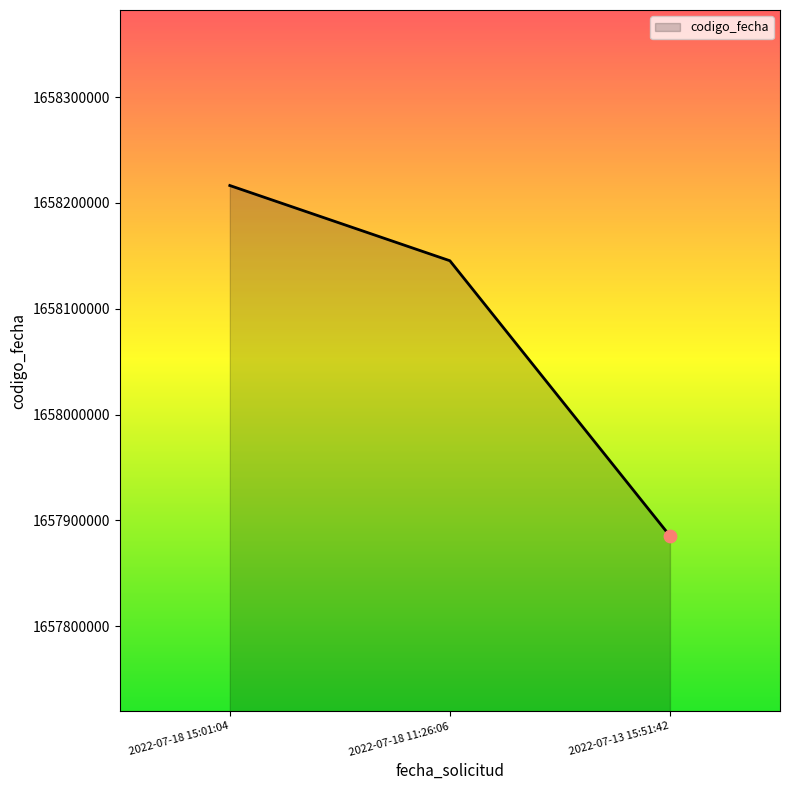

Which has a higher value, 2022-07-13 15:51:42 or 2022-07-18 15:01:04?

2022-07-18 15:01:04